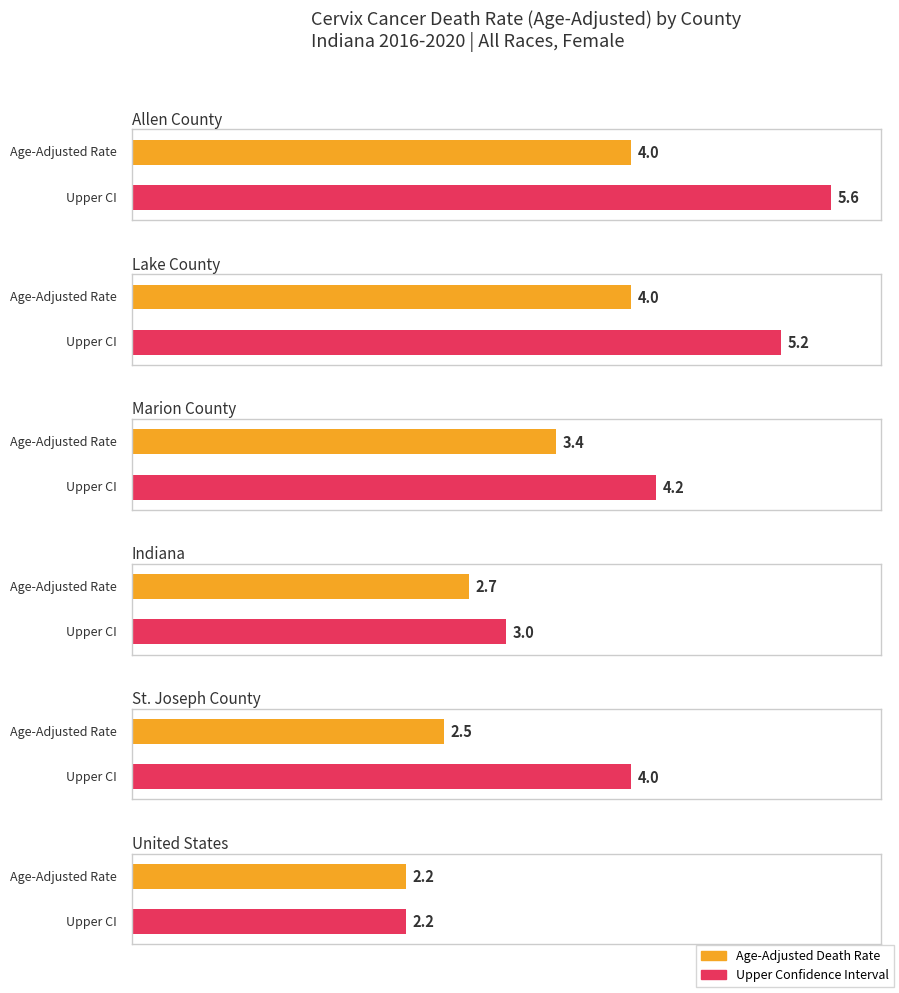

What is the value of the Age-Adjusted Death Rate bar at the 1st from the left?

4.0